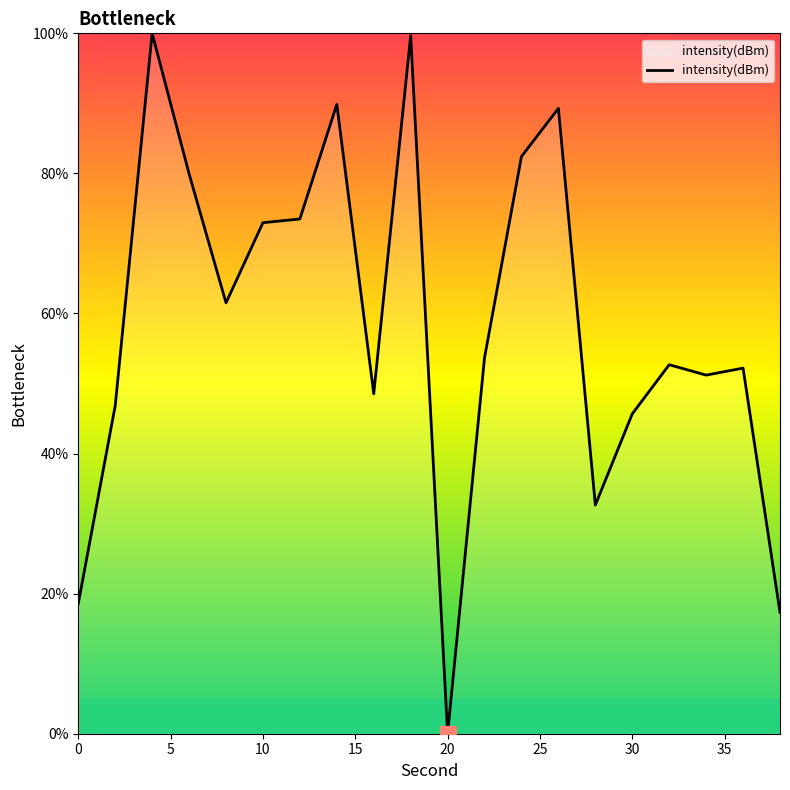

What is the difference between the maximum and minimum values?

100.0